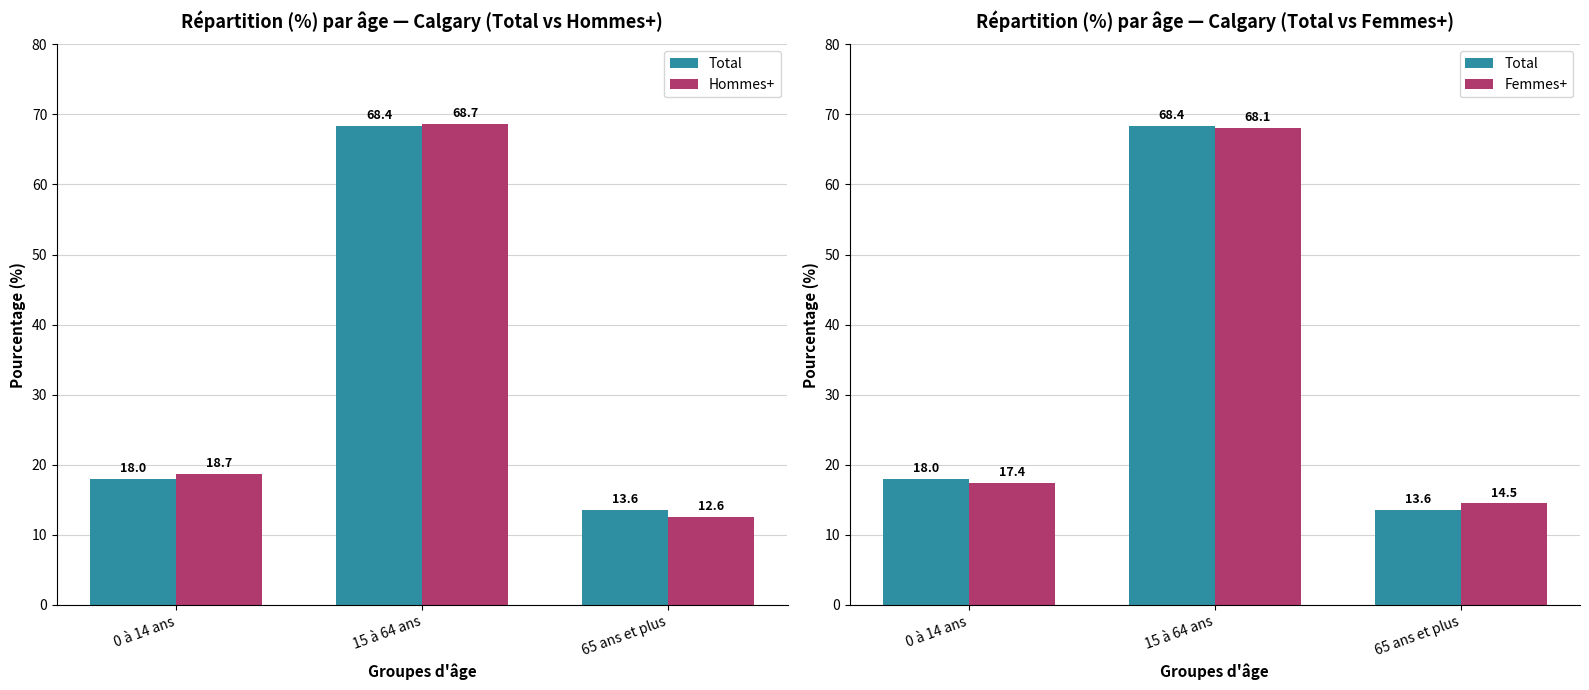

Where does the Hommes+ series first go above 18?

0 à 14 ans